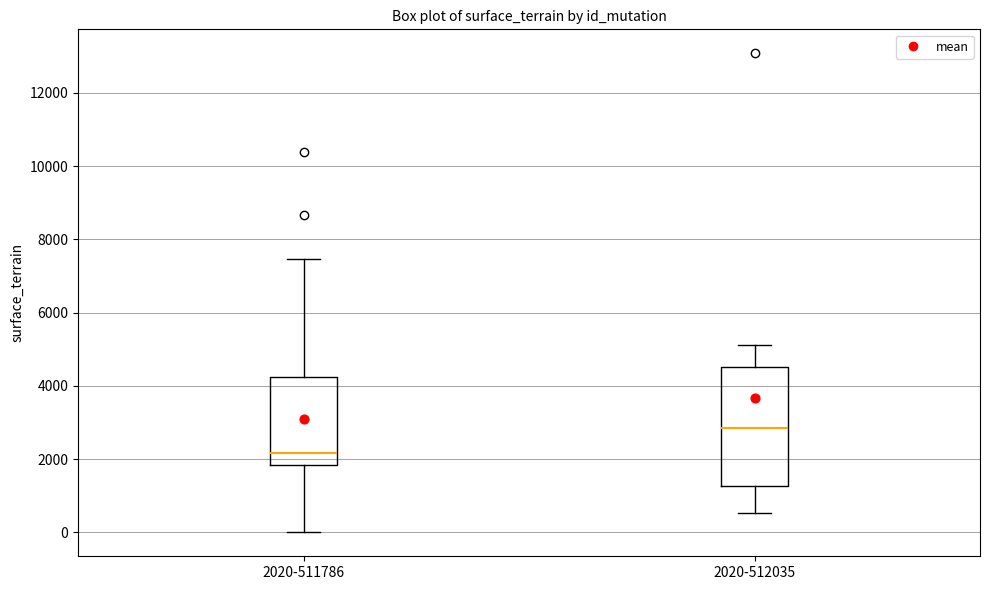

Reading left to right, transcribe this box plot: for each box, give where its median line is, the range the box spans, and where its two whiskers end, as read against the y-axis. The values are not printed on the chart, so give them approximately, as read against the axis.

2020-511786: median 2200, box 1800 to 4200, whiskers 0 to 7400
2020-512035: median 2800, box 1200 to 4600, whiskers 600 to 5200